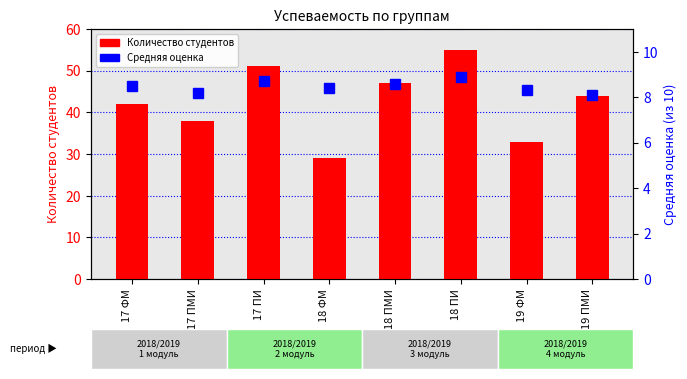

The Количество студентов series shows 42.0 at 17 ФМ. True or false?

True